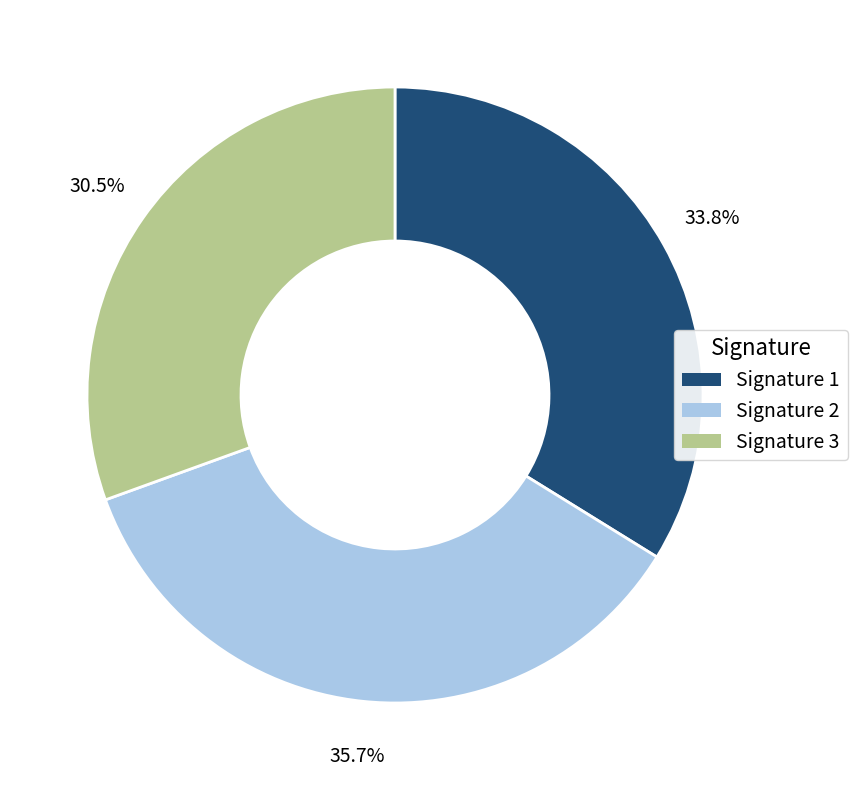

What percentage do Signature 3 and Signature 2 together represent?

66.2%